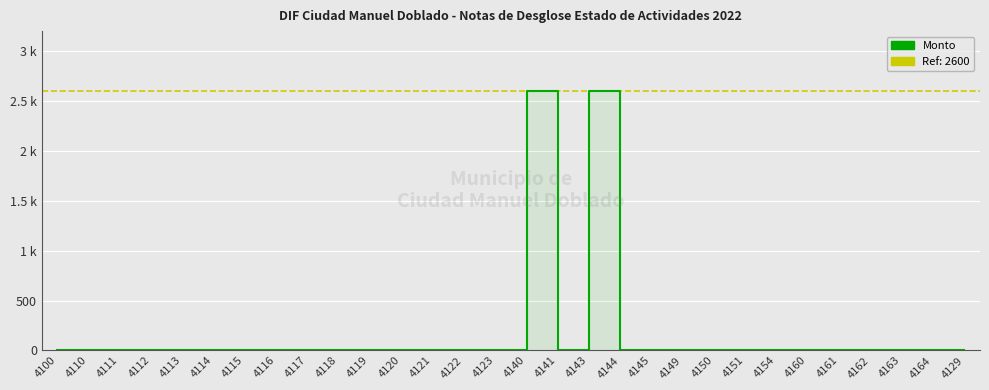

The chart shows a value of 0 at 4161. True or false?

True